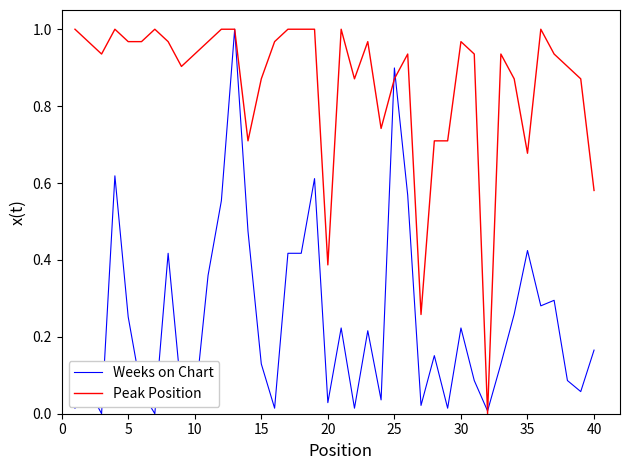

Which series has the largest total across all categories?

Peak Position